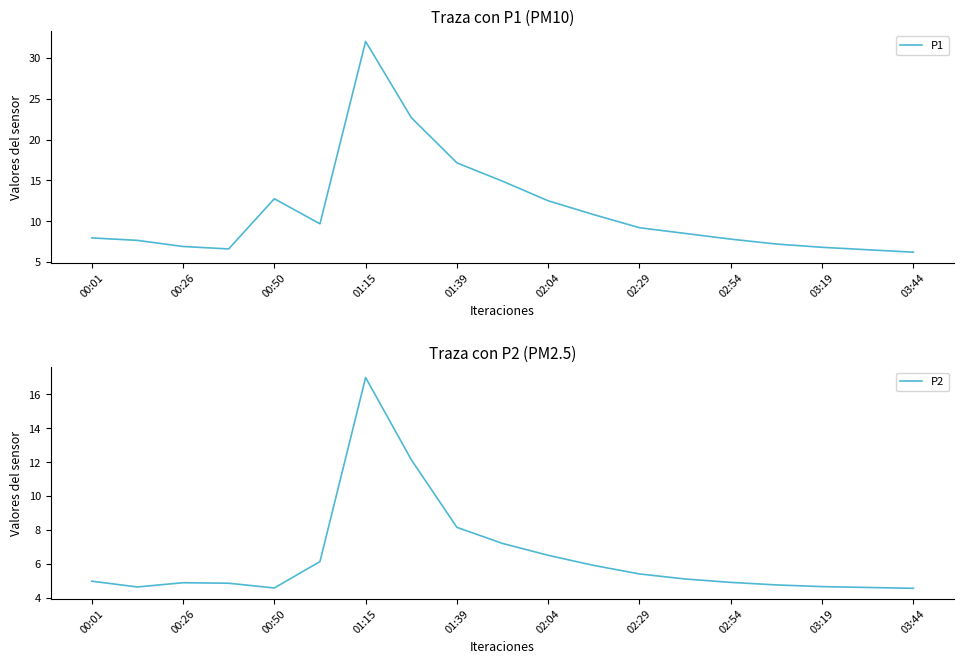

How many interior local valleys does the P1 series have?

2